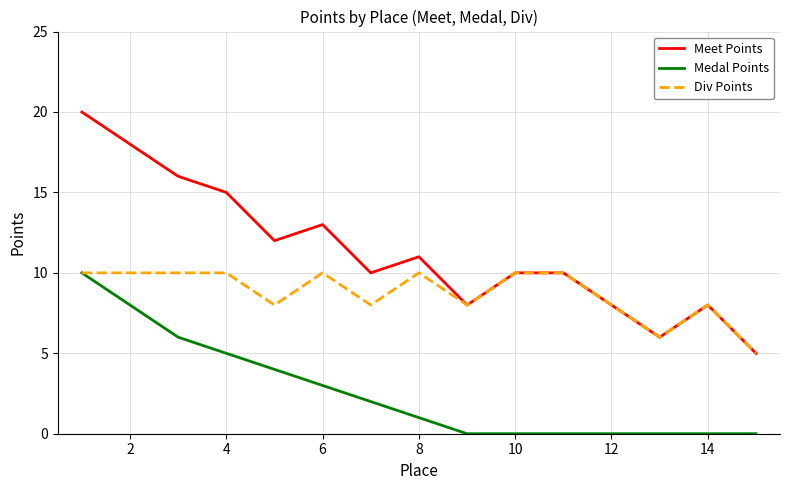

True or false: Medal Points and Meet Points intersect in this chart.

False